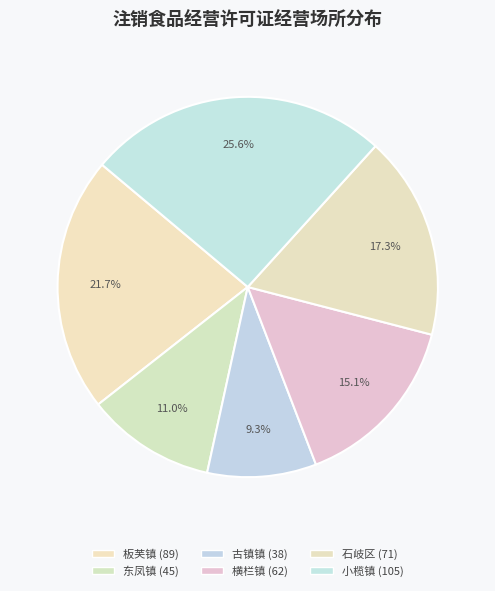

To the nearest percent, what is the difference between the 板芙镇 and 古镇镇 slice percentages?

12%